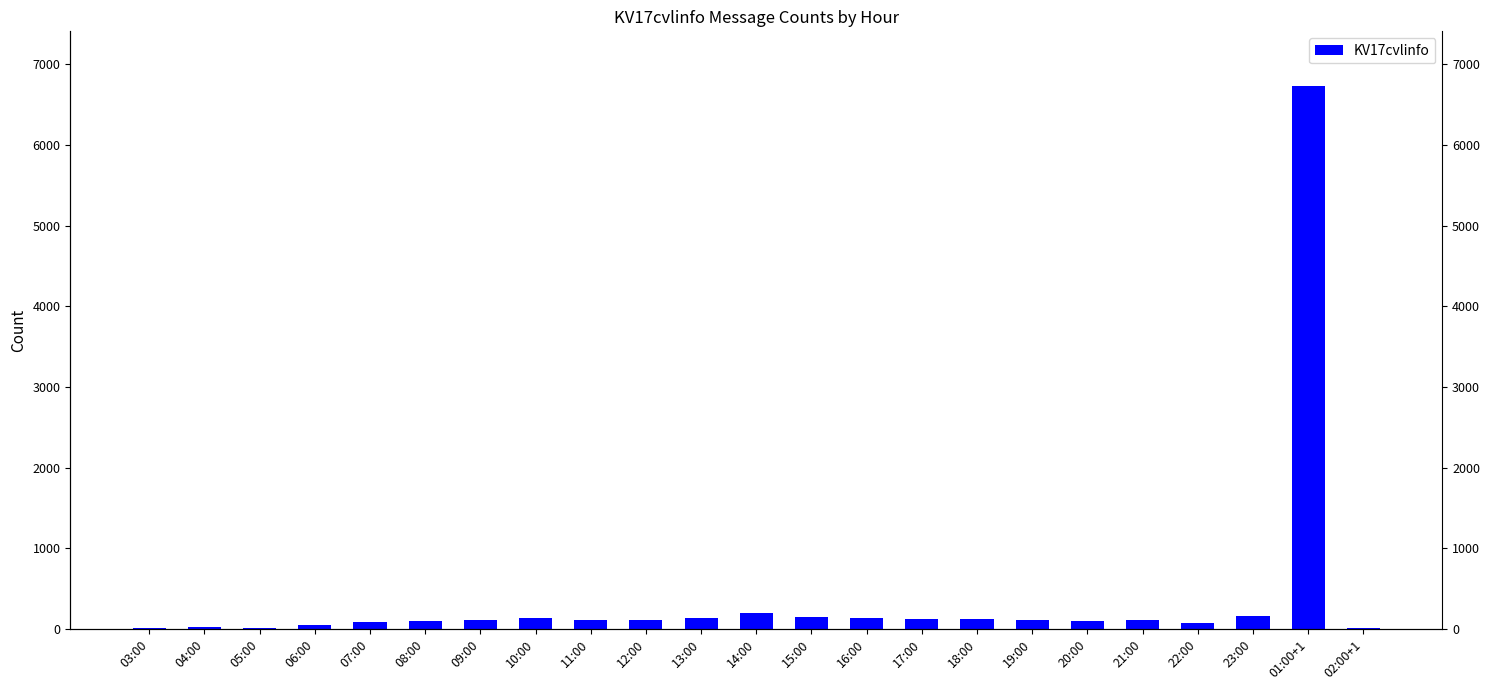

Which category has the lowest value across all series?

05:00